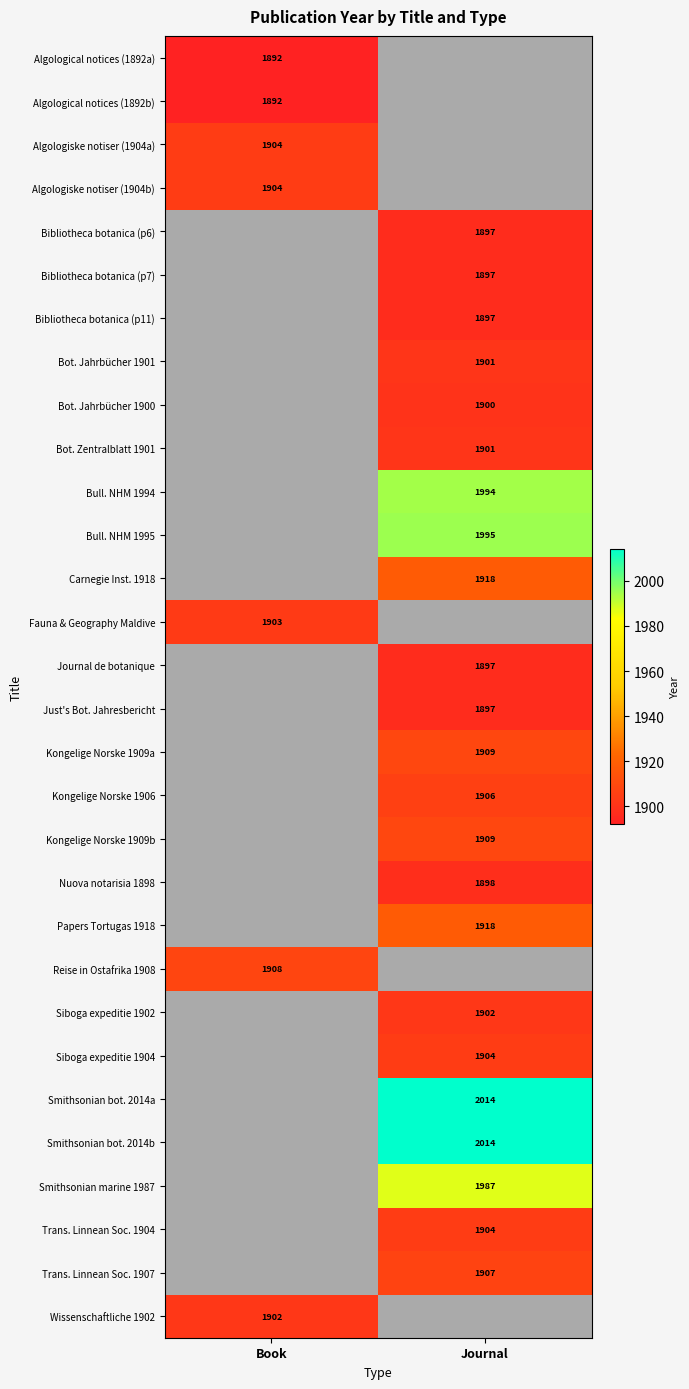

Is it true that Smithsonian marine 1987 equals 1987 at Journal?

True